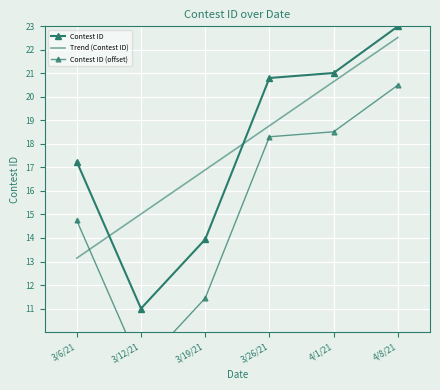

True or false: Trend (Contest ID) has more than 2 points higher than both neighbors.

False